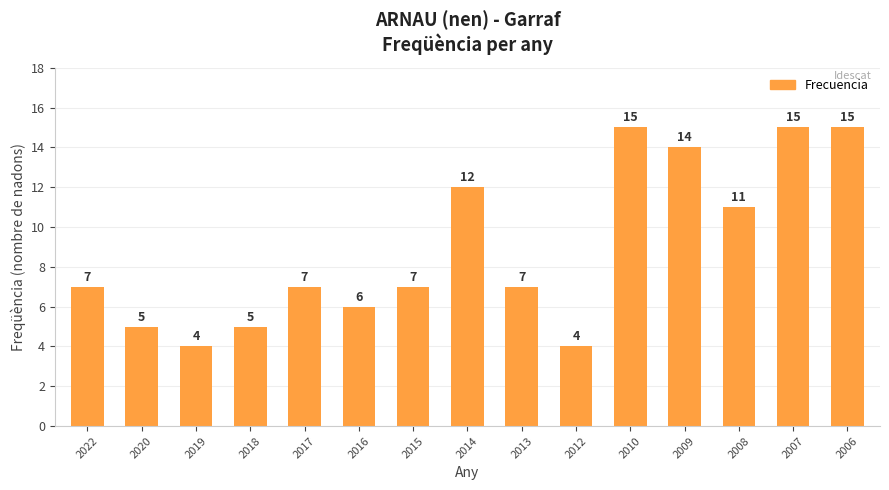

What is the approximate value at 2006, to the nearest 5?

15